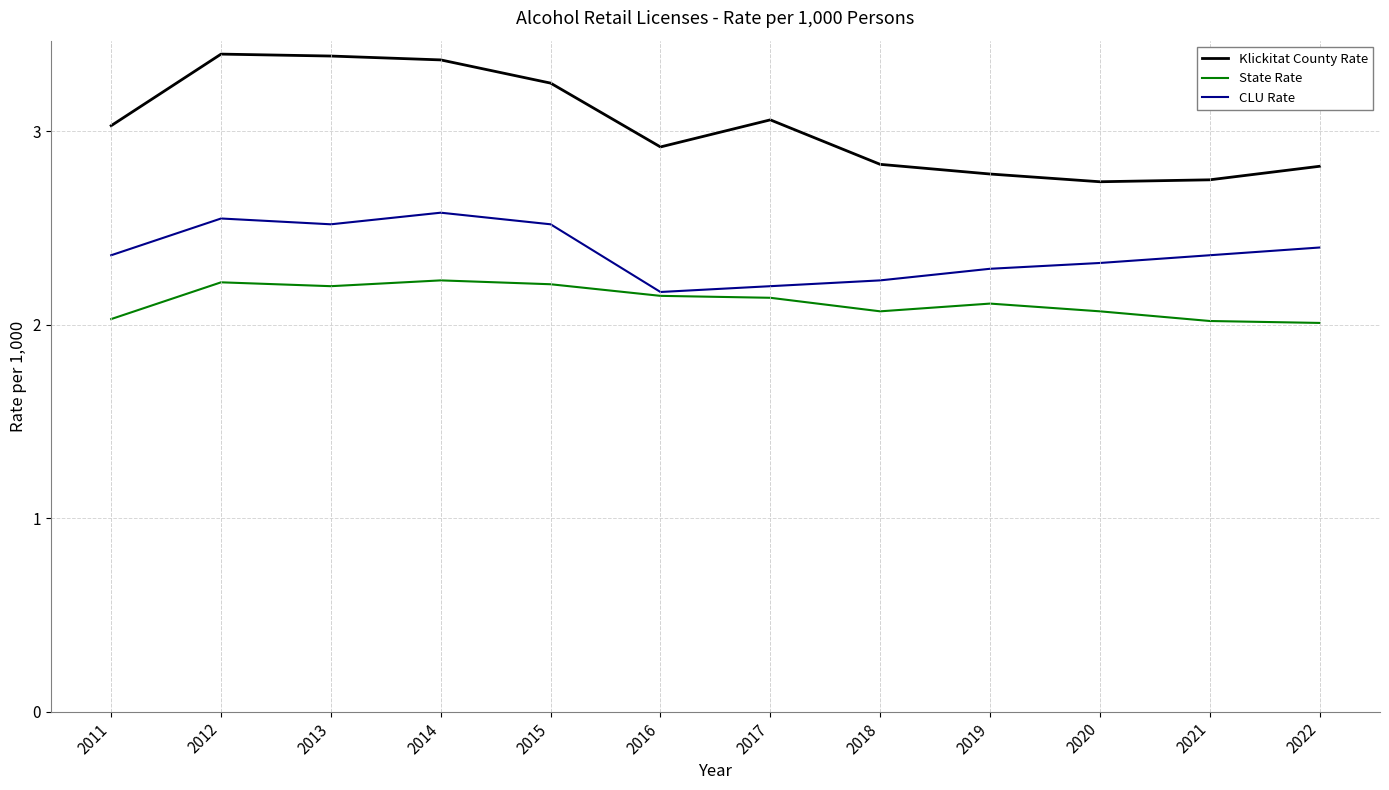

What is the maximum value shown in the chart?

3.4